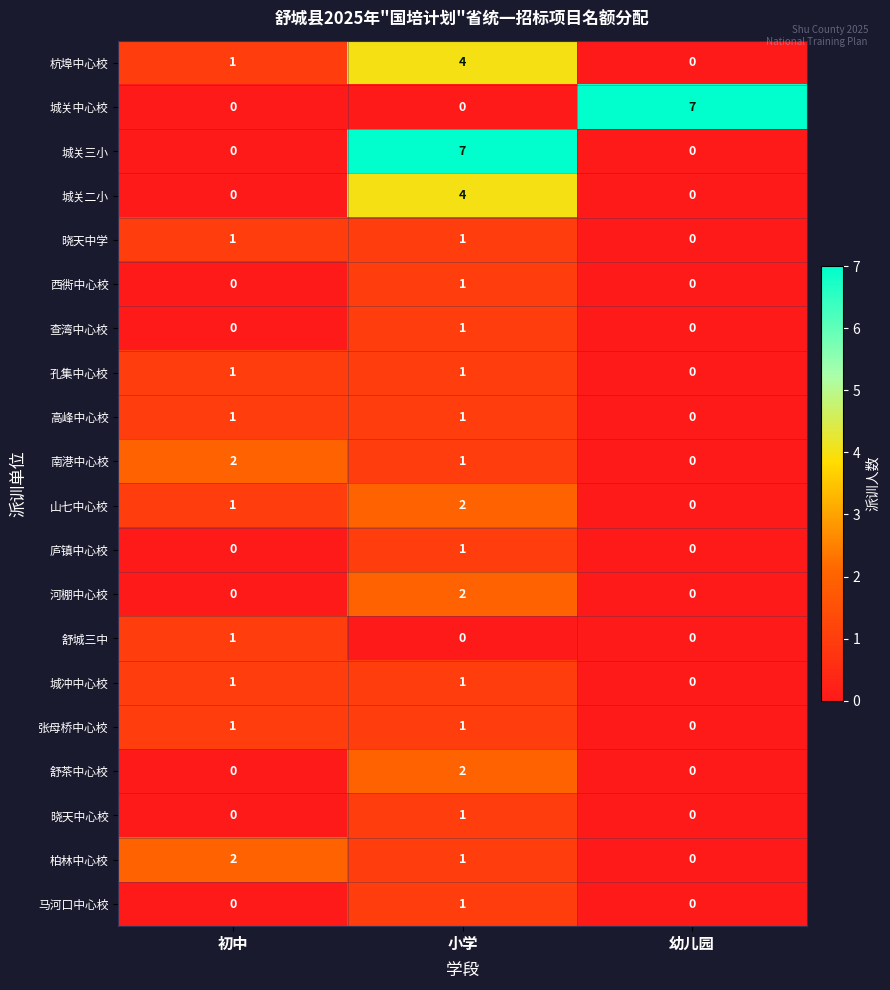

What is the difference between the highest and lowest values at 幼儿园?

7